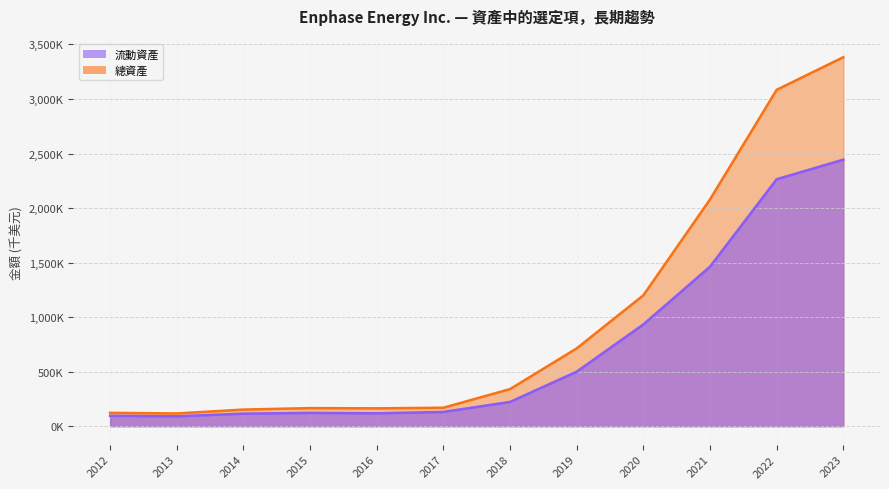

True or false: 流動資產 and 總資產 intersect in this chart.

False